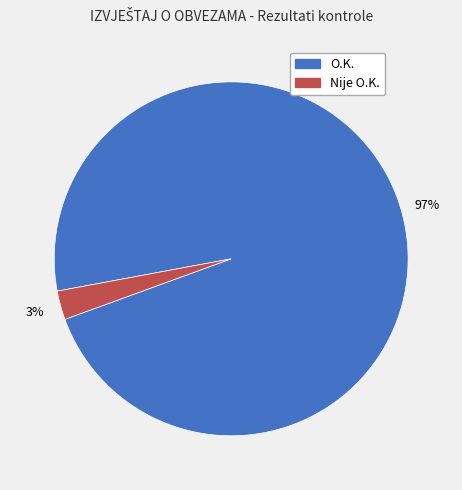

The Nije O.K. slice represents 3% of the pie. True or false?

True